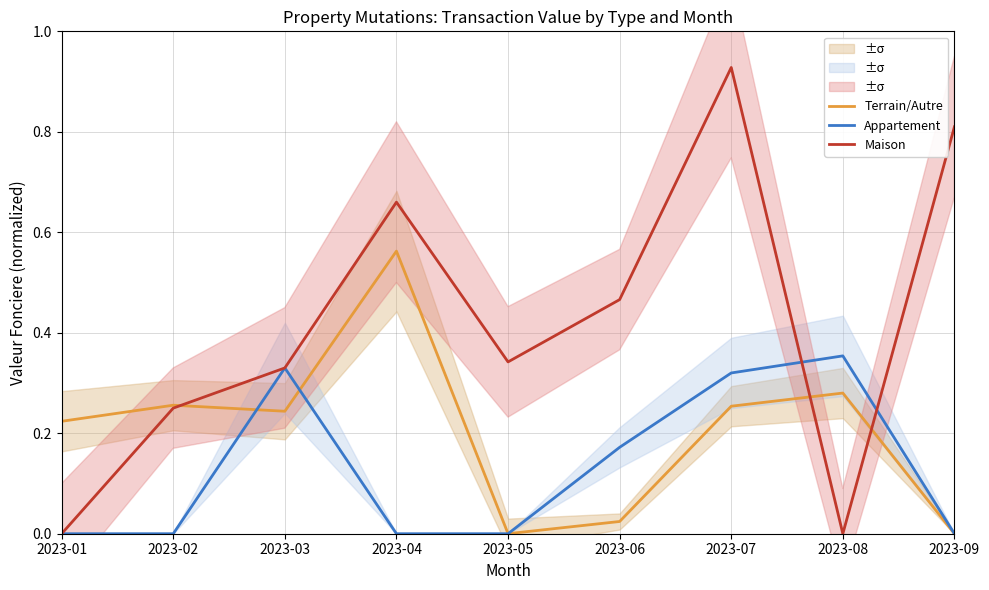

Reading left to right, transcribe all the data shown in this chart.

Terrain/Autre: 2023-01=0.2	2023-02=0.3	2023-03=0.2	2023-04=0.6	2023-05=0.0	2023-06=0.0	2023-07=0.3	2023-08=0.3	2023-09=0.0
Appartement: 2023-01=0.0	2023-02=0.0	2023-03=0.3	2023-04=0.0	2023-05=0.0	2023-06=0.2	2023-07=0.3	2023-08=0.4	2023-09=0.0
Maison: 2023-01=0.0	2023-02=0.2	2023-03=0.3	2023-04=0.7	2023-05=0.3	2023-06=0.5	2023-07=0.9	2023-08=0.0	2023-09=0.8